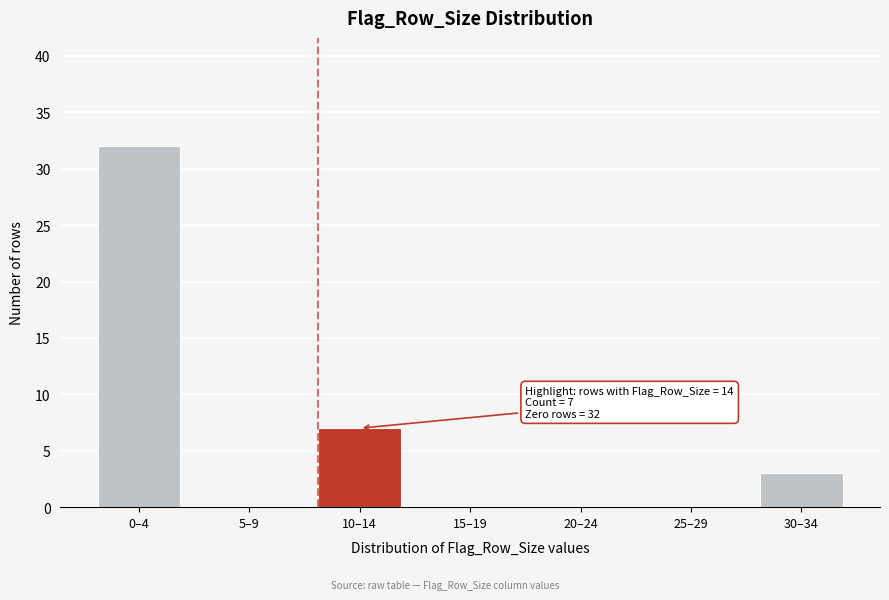

Reading right to left, extract all data points from this chart.

30–34=3	25–29=0	20–24=0	15–19=0	10–14=7	5–9=0	0–4=32